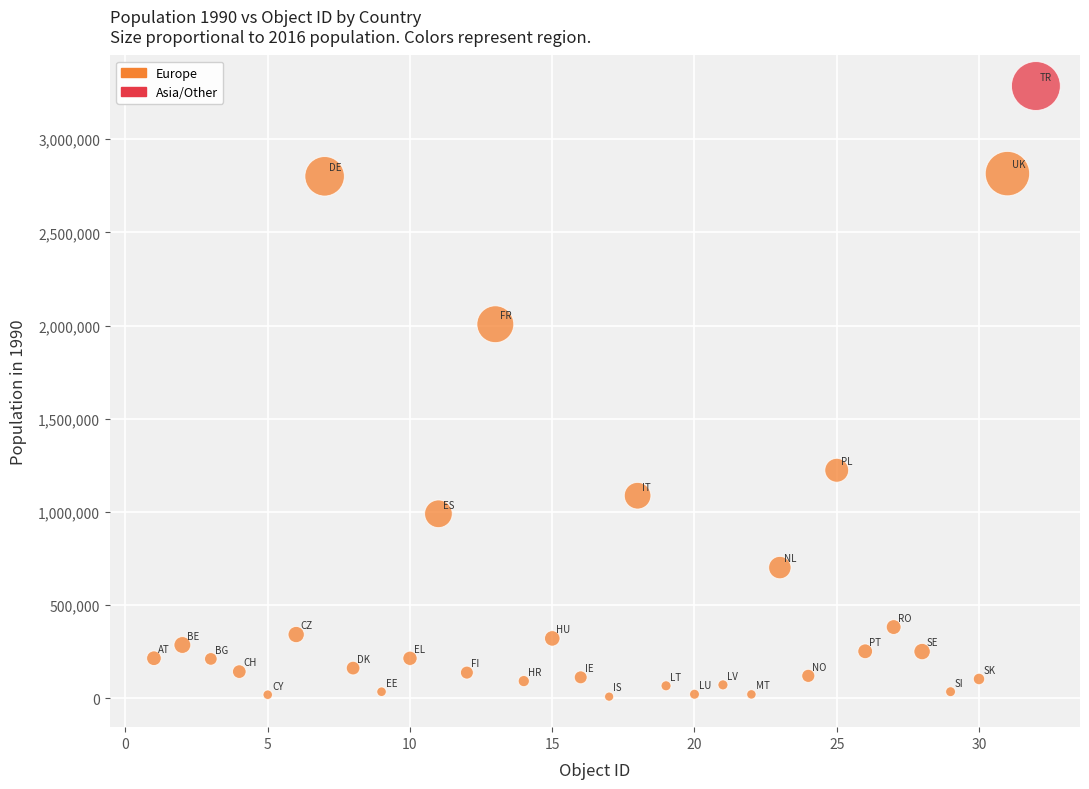

What is the range of Y values (max minus min)?

3275540